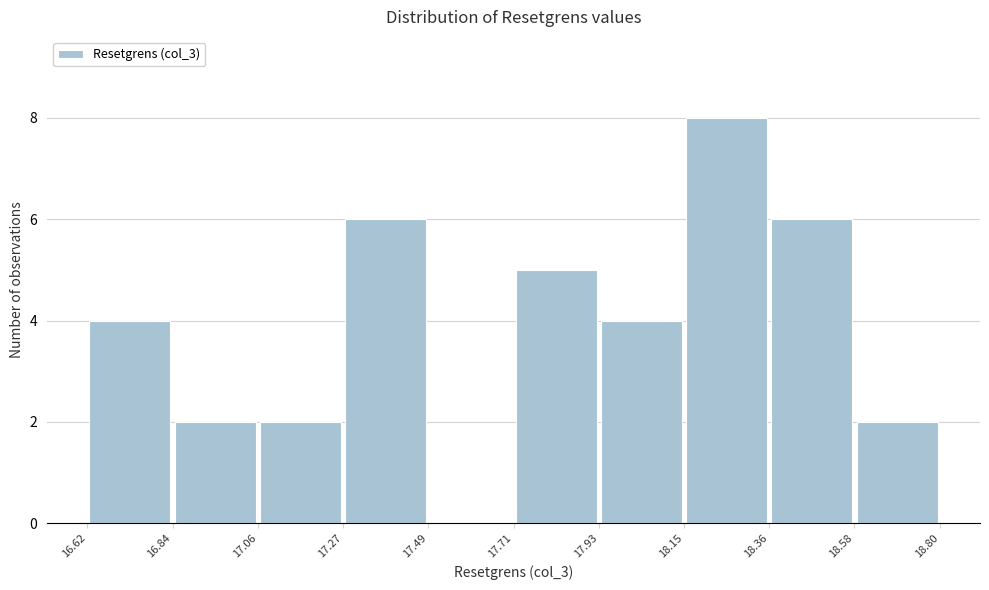

What is the height of the bar covering 18.36 to 18.58 on the x-axis? The values are not printed on the chart, so give them approximately, as read against the axis.

6